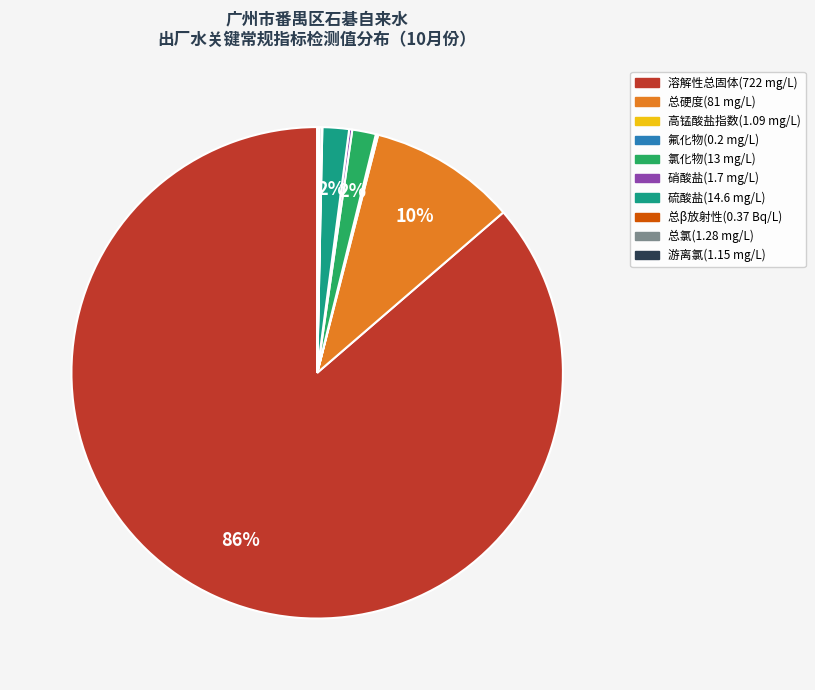

What is the majority slice?

溶解性总固体(722 mg/L)